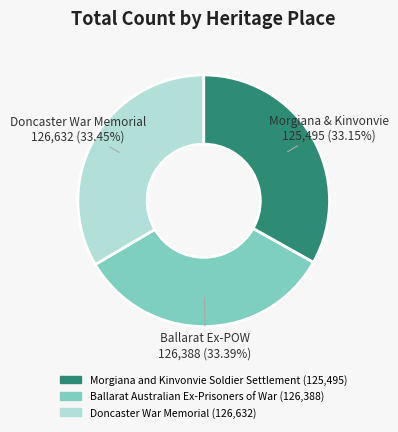

Is there any slice that represents more than half of the pie?

No